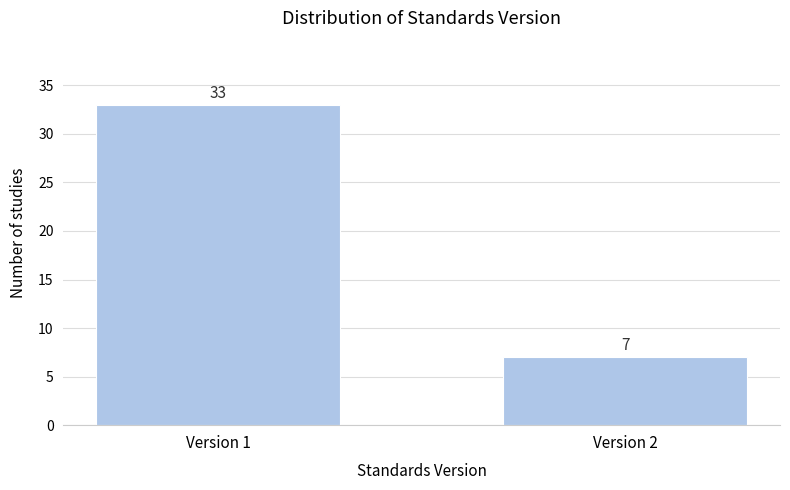

Reading left to right, extract all data points from this chart.

Version 1=33	Version 2=7